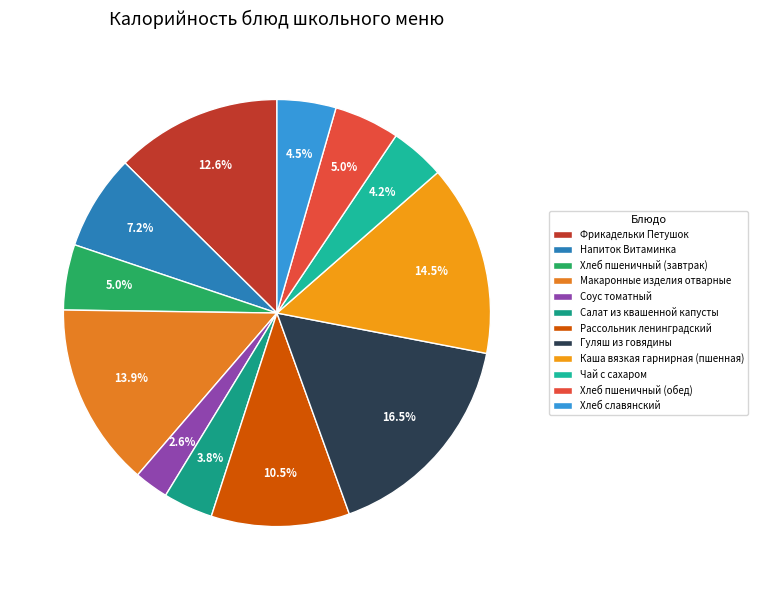

Which slice is the largest?

Гуляш из говядины